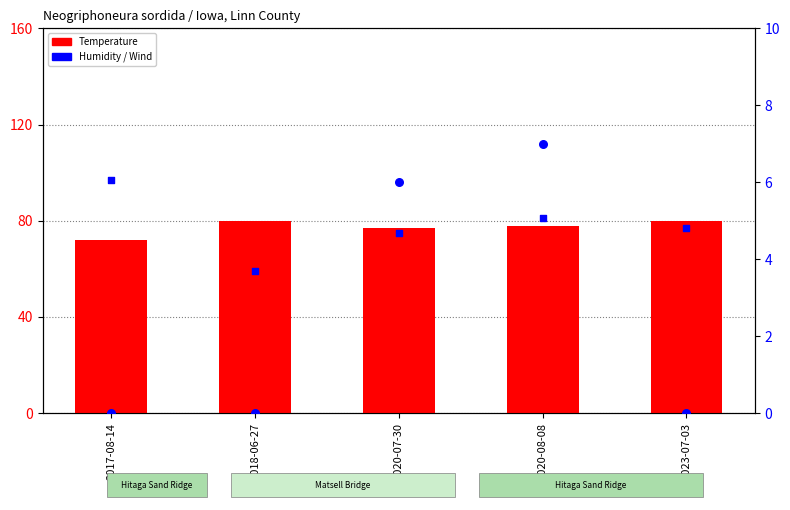

Is the value of Wind at 2020-07-30 greater than the value of Temperature at 2018-06-27?

No